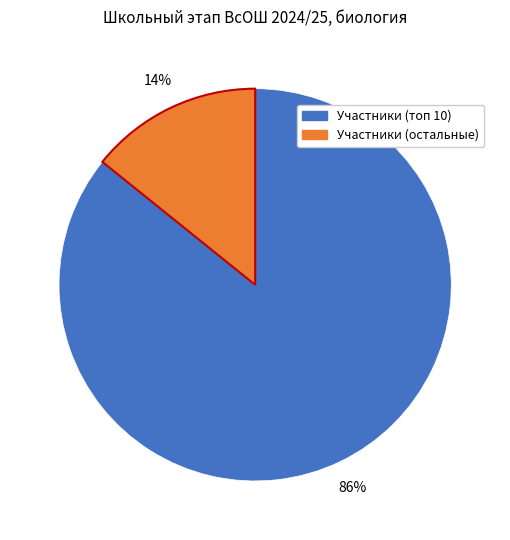

To the nearest percent, what is the average slice percentage?

50%